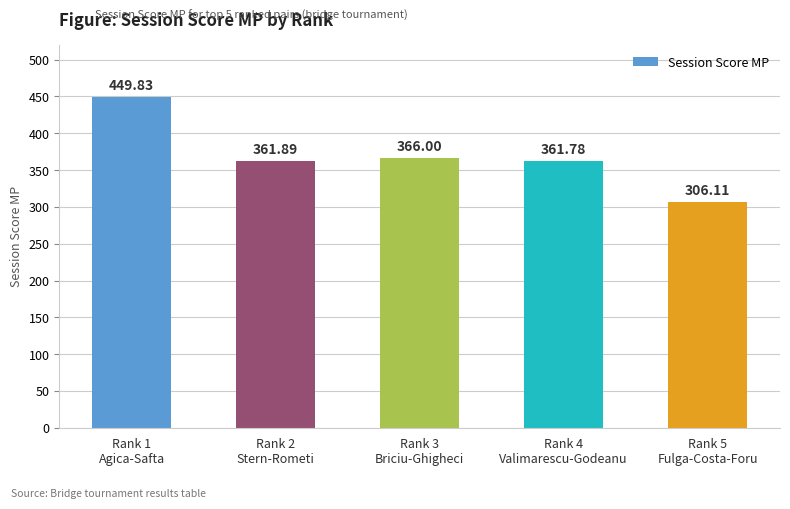

Which has a higher value, Rank 3
Briciu-Ghigheci or Rank 5
Fulga-Costa-Foru?

Rank 3
Briciu-Ghigheci